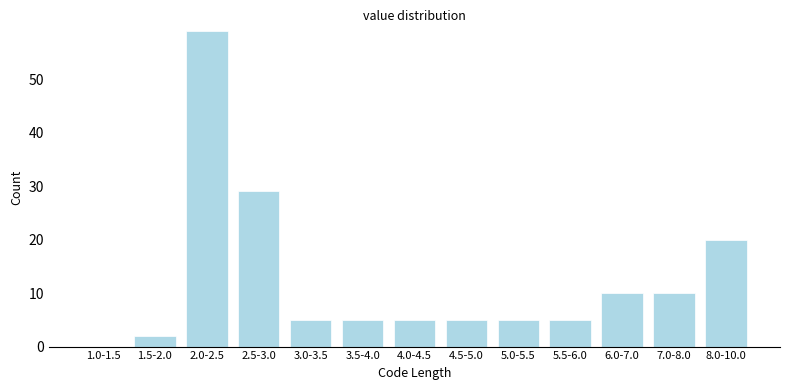

Reading left to right, what are all the values shown in this chart?

1.0-1.5=0	1.5-2.0=2	2.0-2.5=59	2.5-3.0=29	3.0-3.5=5	3.5-4.0=5	4.0-4.5=5	4.5-5.0=5	5.0-5.5=5	5.5-6.0=5	6.0-7.0=10	7.0-8.0=10	8.0-10.0=20